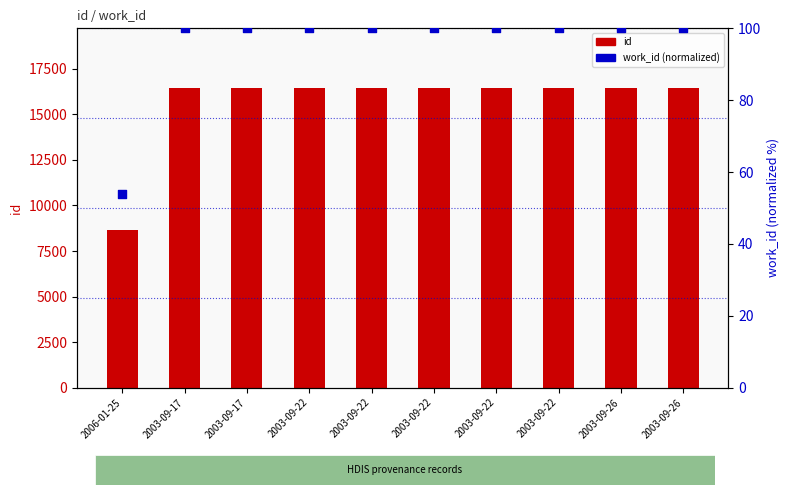

What is the total value across all series at 2006-01-25?

8714.9